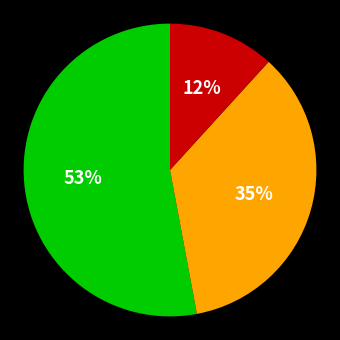

To the nearest percent, what is the average slice percentage?

33%